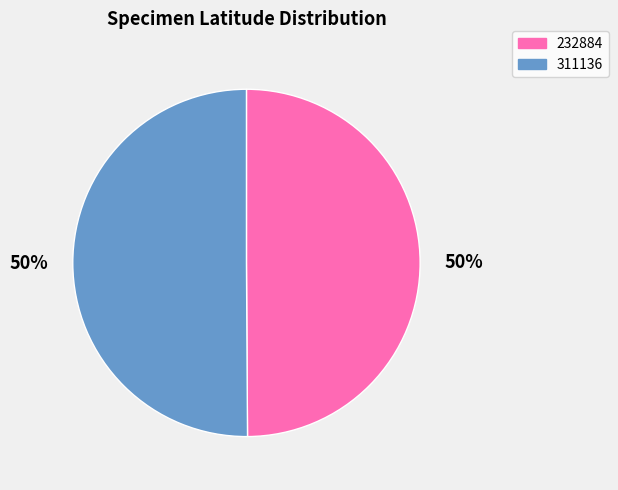

True or false: 311136 accounts for 37% of the total.

False